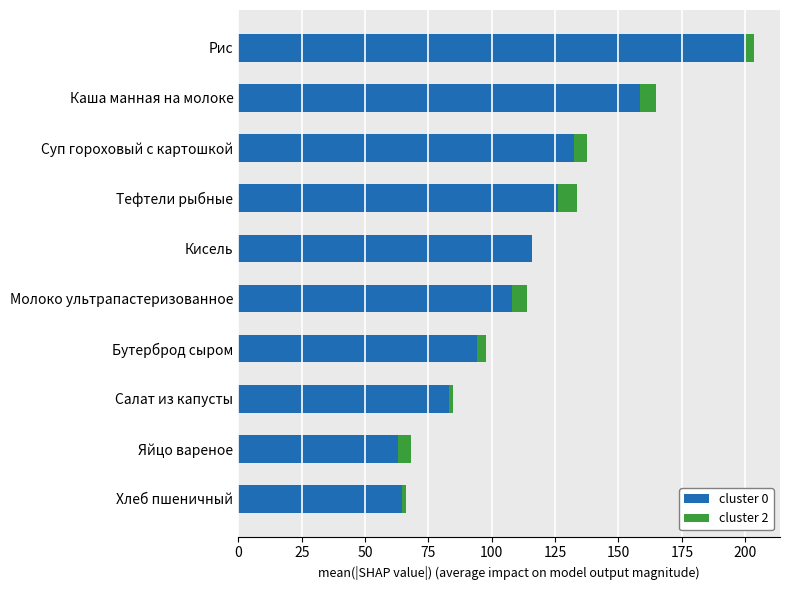

What is the sum of the cluster 0 values at Кисель and Тефтели рыбные?

242.0